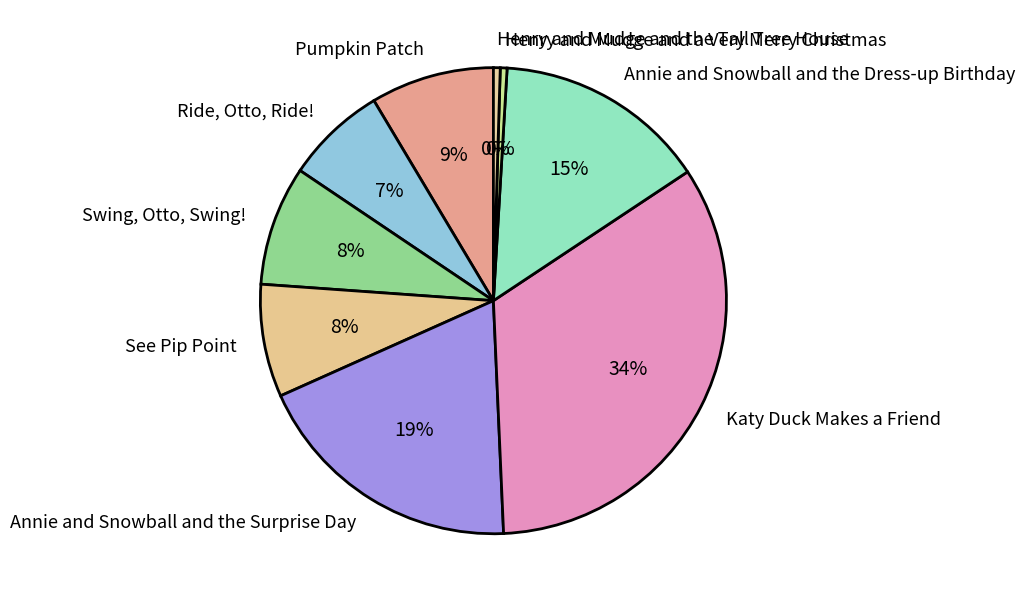

How many segments does this pie chart have?

9